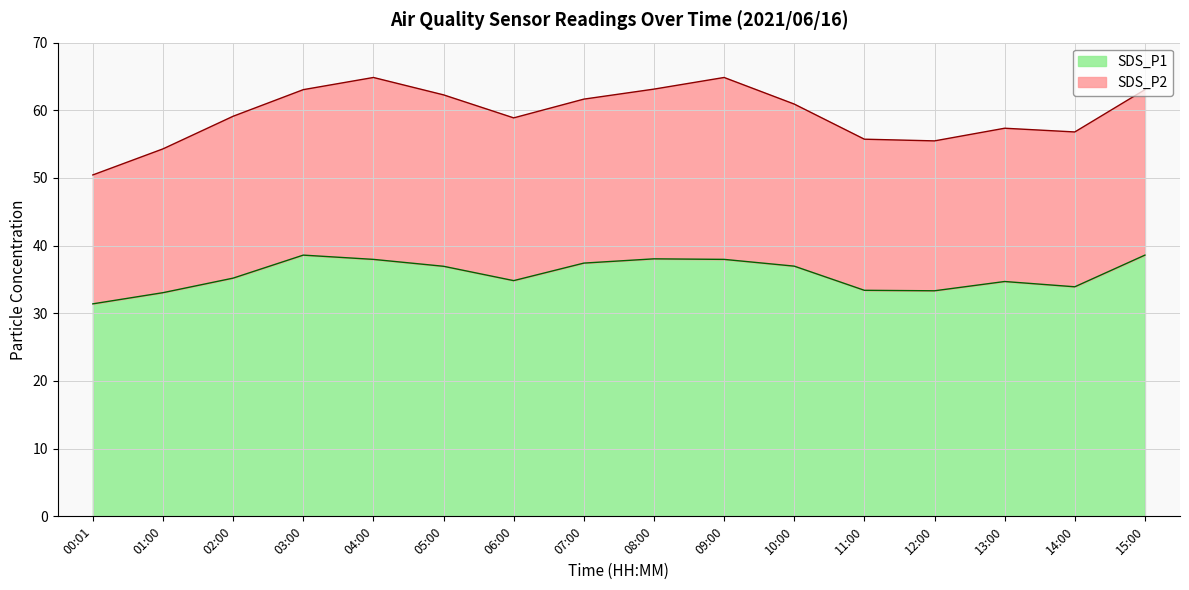

What position from the left is 04:00?

5